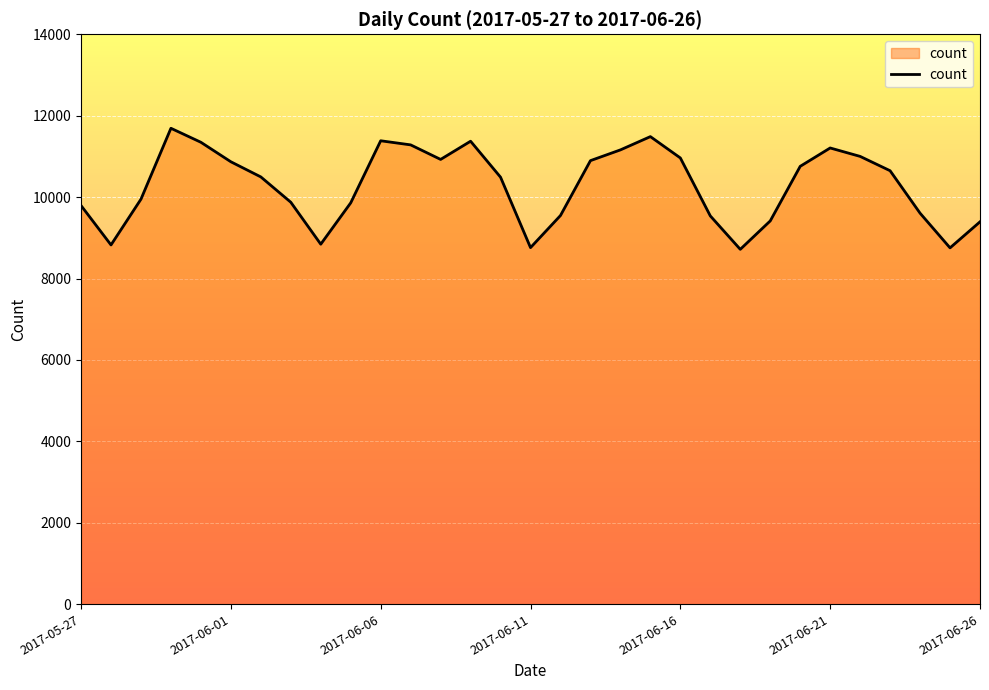

What is the minimum value shown in the chart?

8717